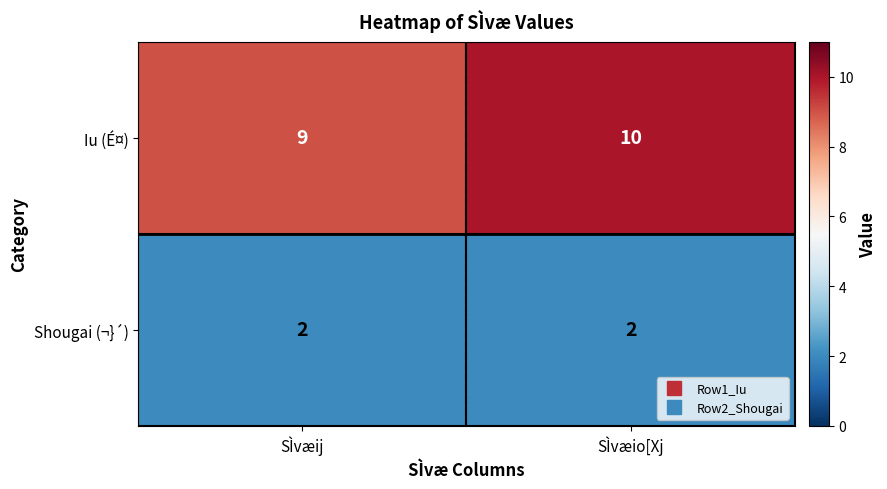

The value of Iu (É¤) at SÌvæio[Xj is 10. True or false?

True